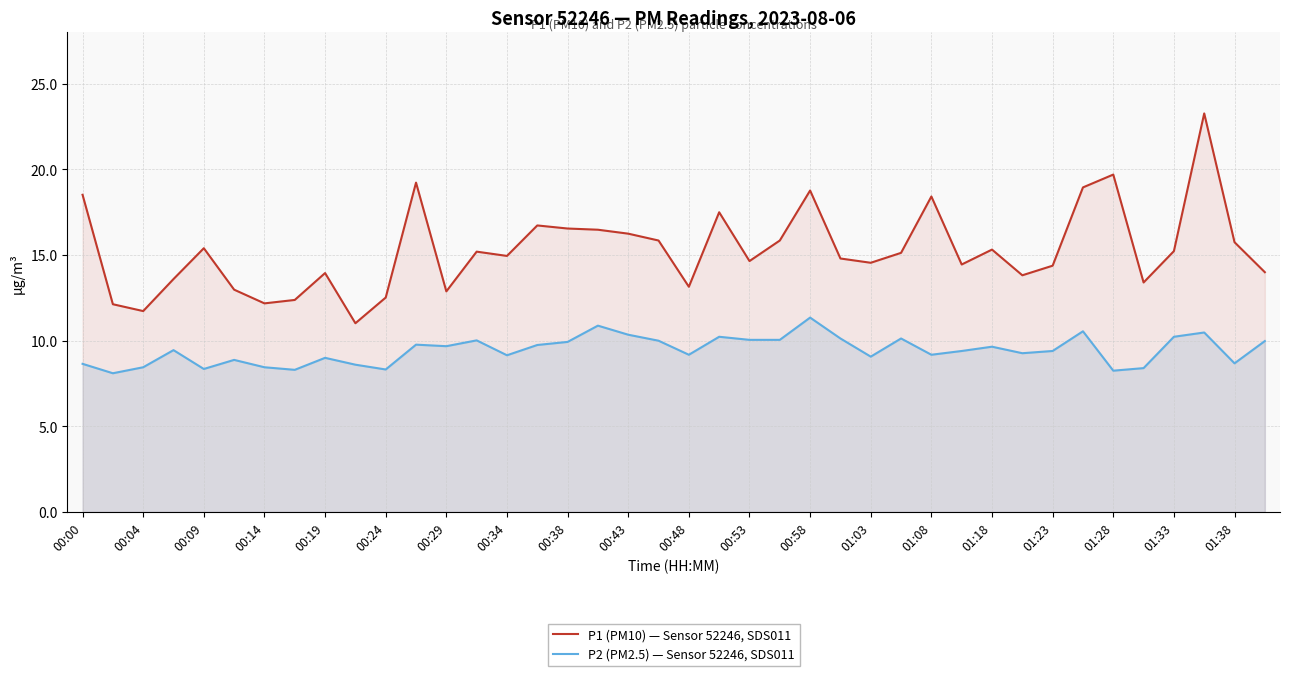

Rank the series by their average value, from highest to lowest.

P1 (PM10) — Sensor 52246, SDS011, P2 (PM2.5) — Sensor 52246, SDS011